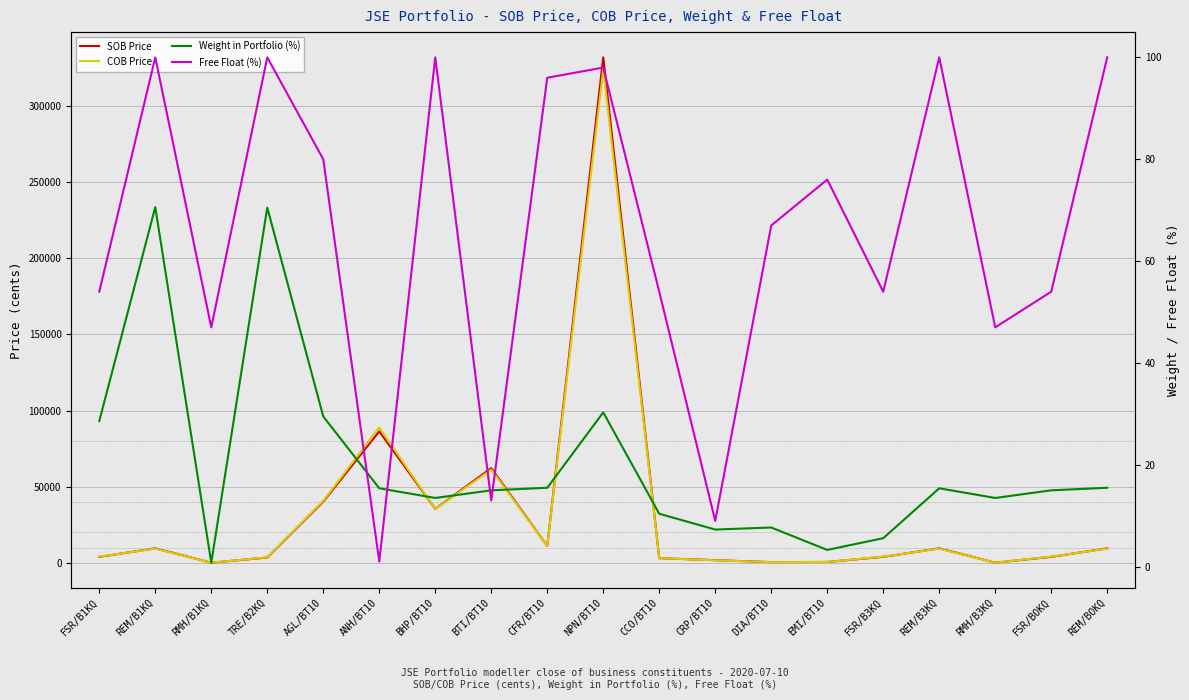

Which series changed the most between REM/B1KQ and RMH/B3KQ?

SOB Price